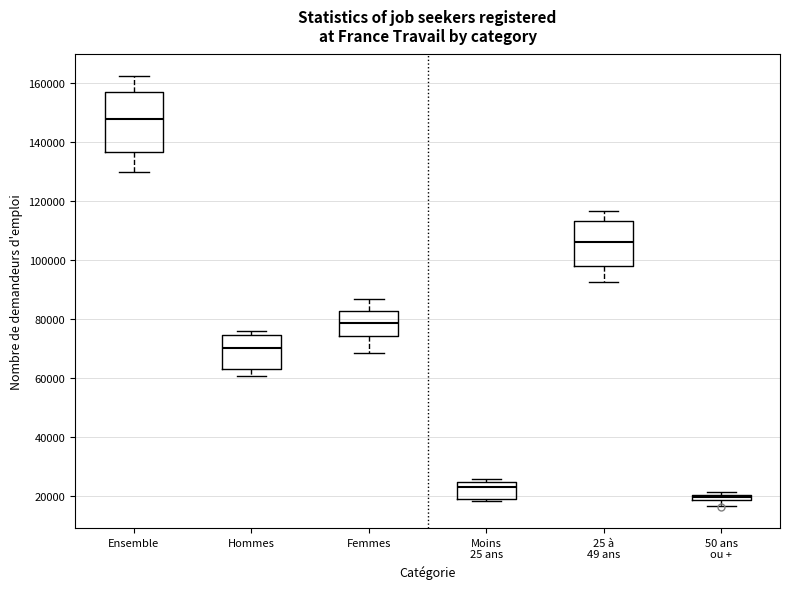

Where is the lower edge of the box for 50 ans ou + on the y-axis? The values are not printed on the chart, so give them approximately, as read against the axis.

18000